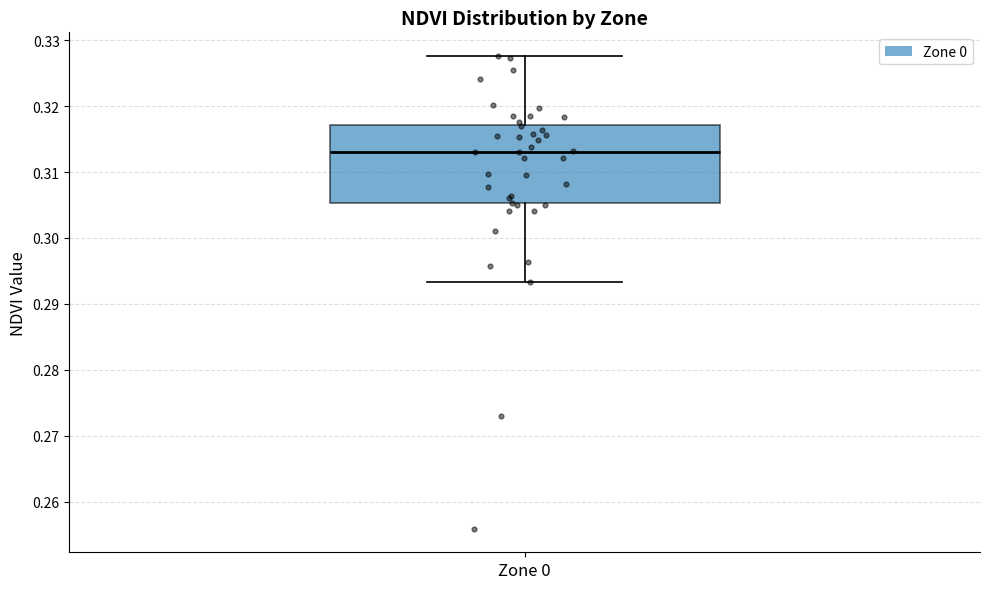

Transcribe this box plot: give where the median line is, the range the box spans, and where the two whiskers end, as read against the y-axis. The values are not printed on the chart, so give them approximately, as read against the axis.

median 0.313, box 0.305 to 0.317, whiskers 0.293 to 0.328